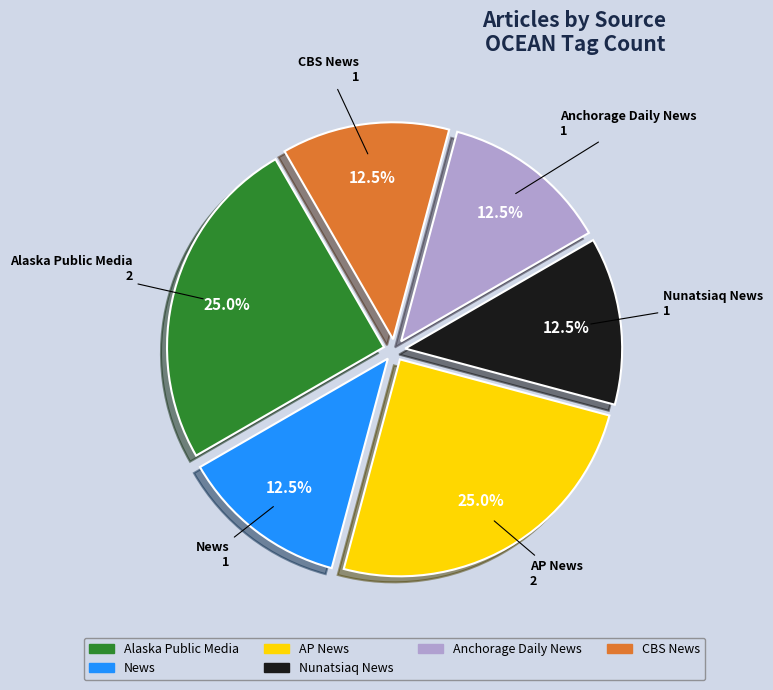

How many slices are in this pie chart?

6